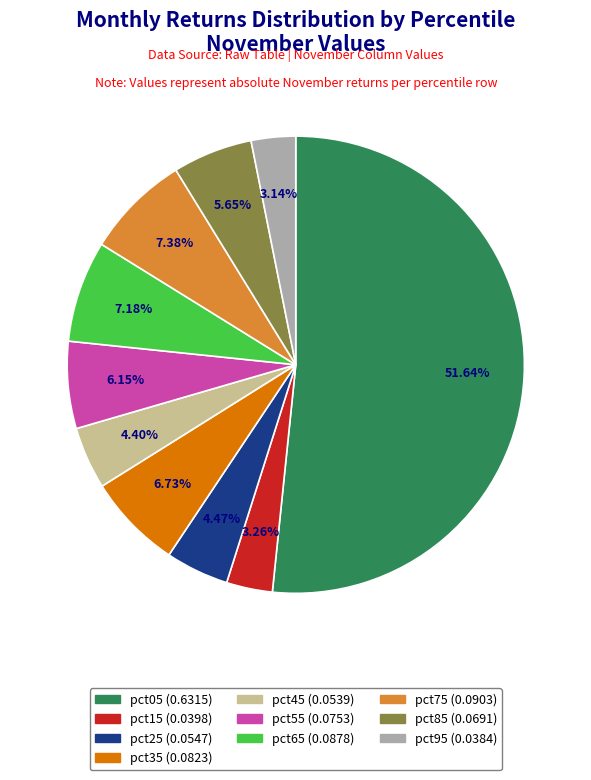

To the nearest percent, what is the combined percentage of pct85 and pct05?

57%